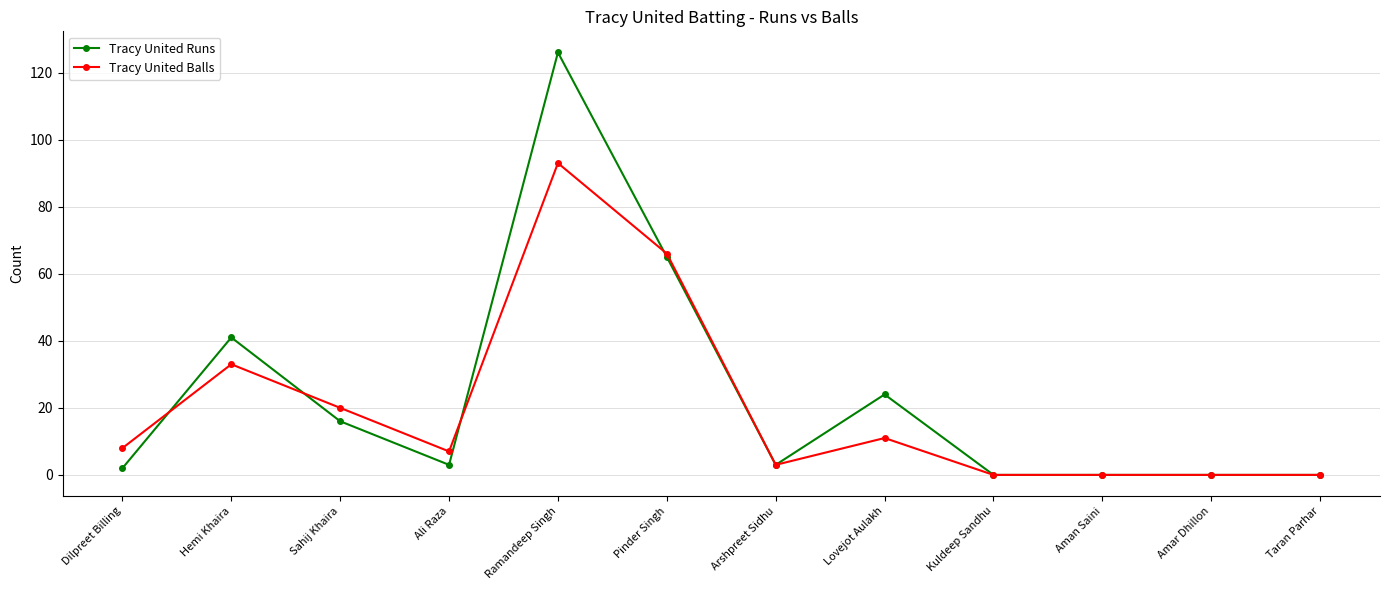

At which label does Tracy United Runs first exceed 3?

Hemi Khaira